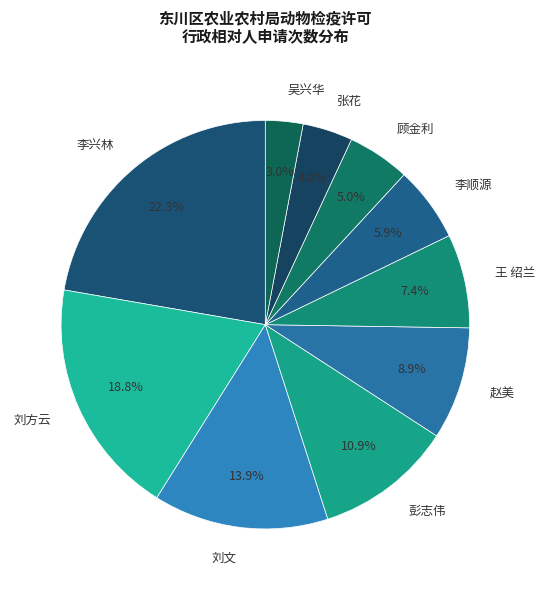

Count the number of slices in the pie.

10